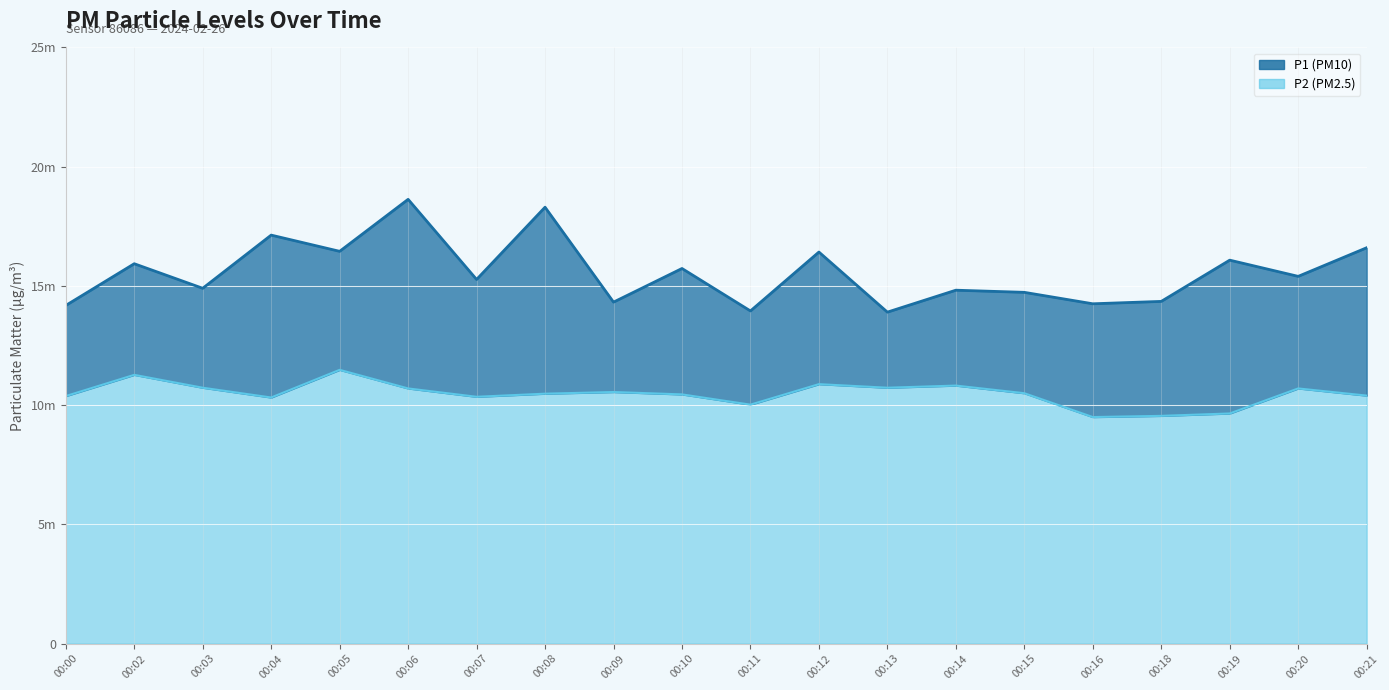

In P2, how many points are higher than both neighbors (excluding endpoints)?

6